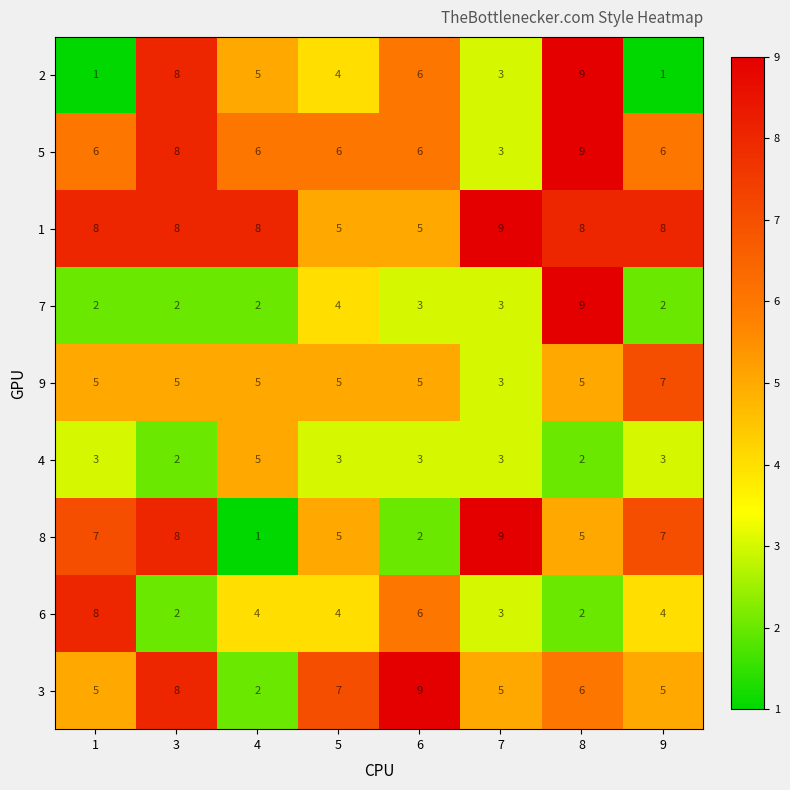

What is the difference between the highest and lowest values at 4?

7